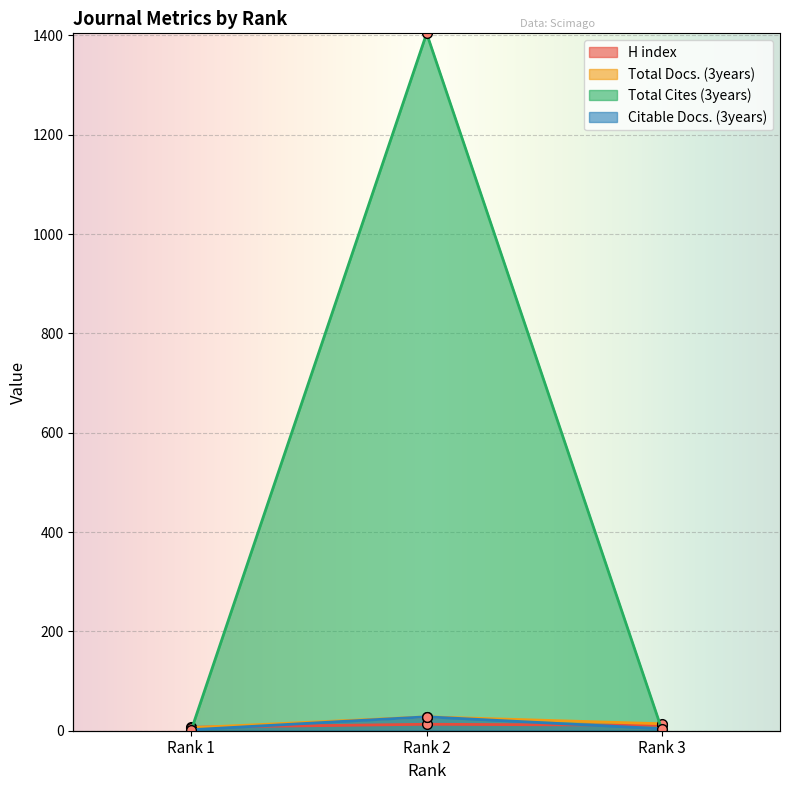

What value does the H index series have at Rank 3?

11